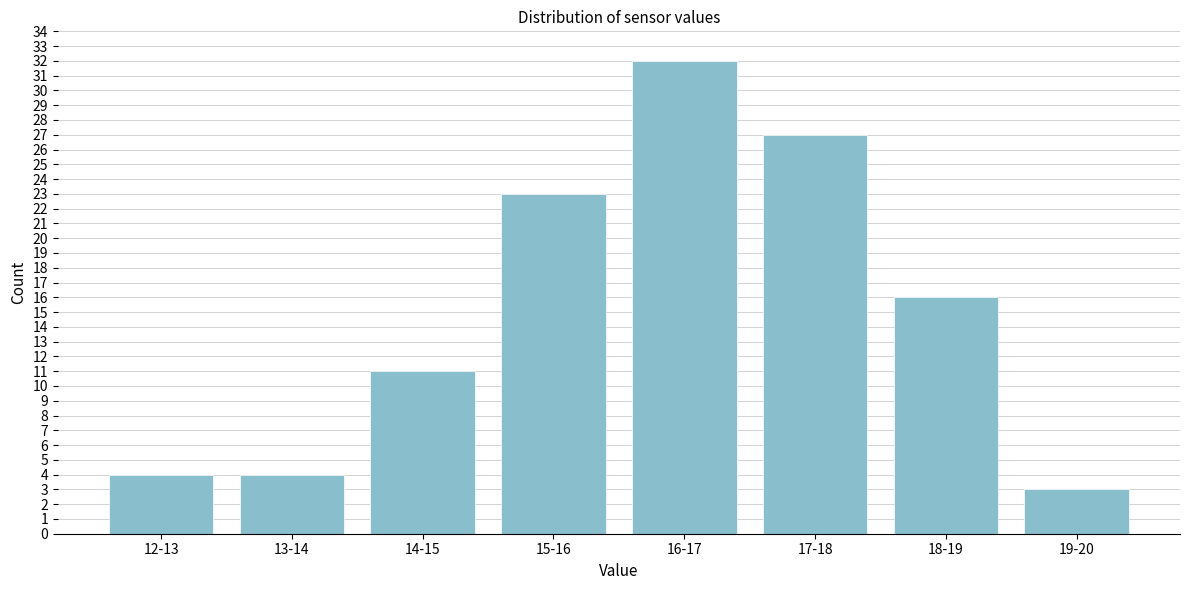

Reading left to right, extract all data points from this chart.

4	4	11	23	32	27	16	3